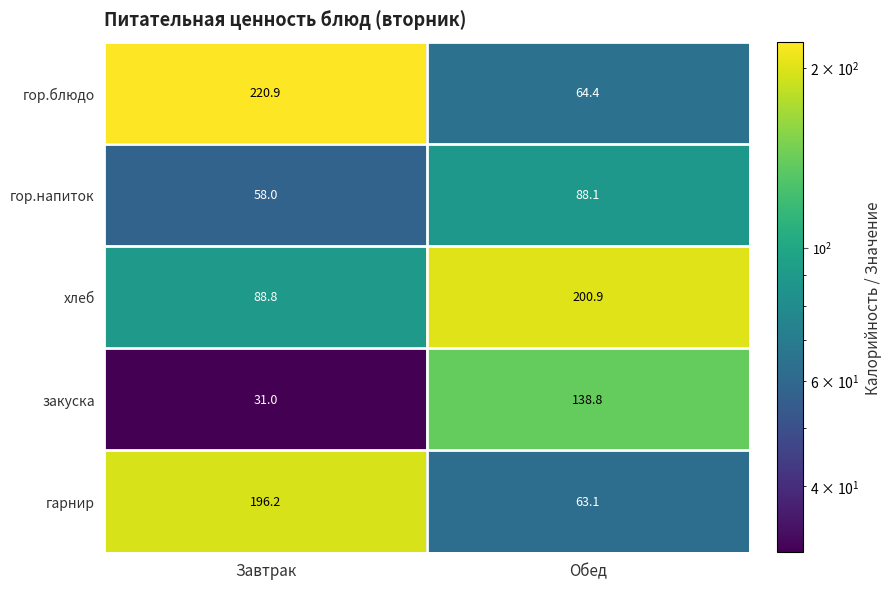

What is the difference between the highest and lowest values at Завтрак?

189.9